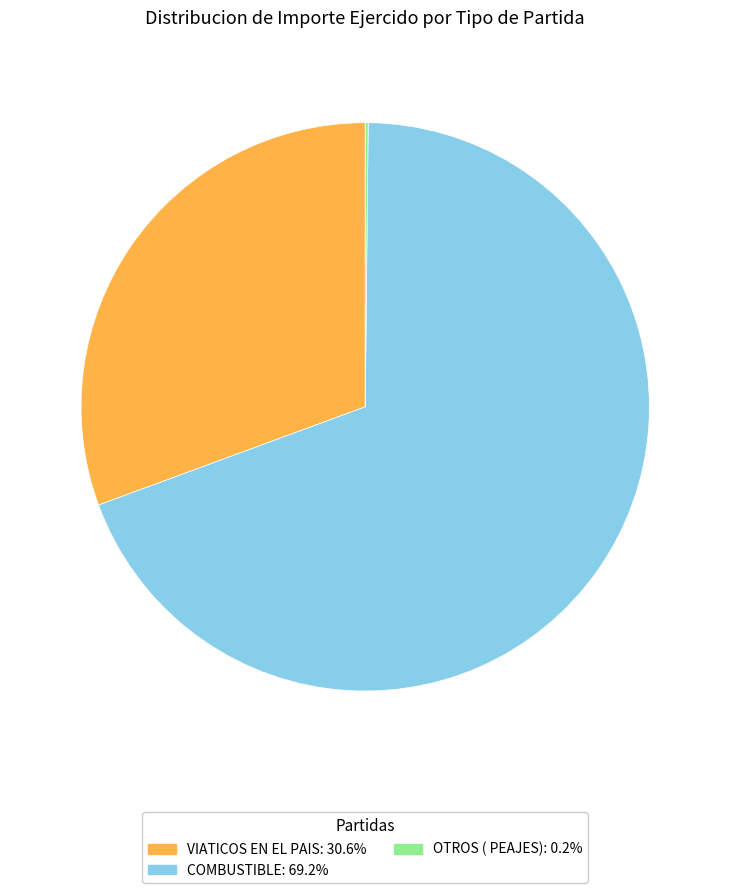

Does any single category account for the majority?

Yes